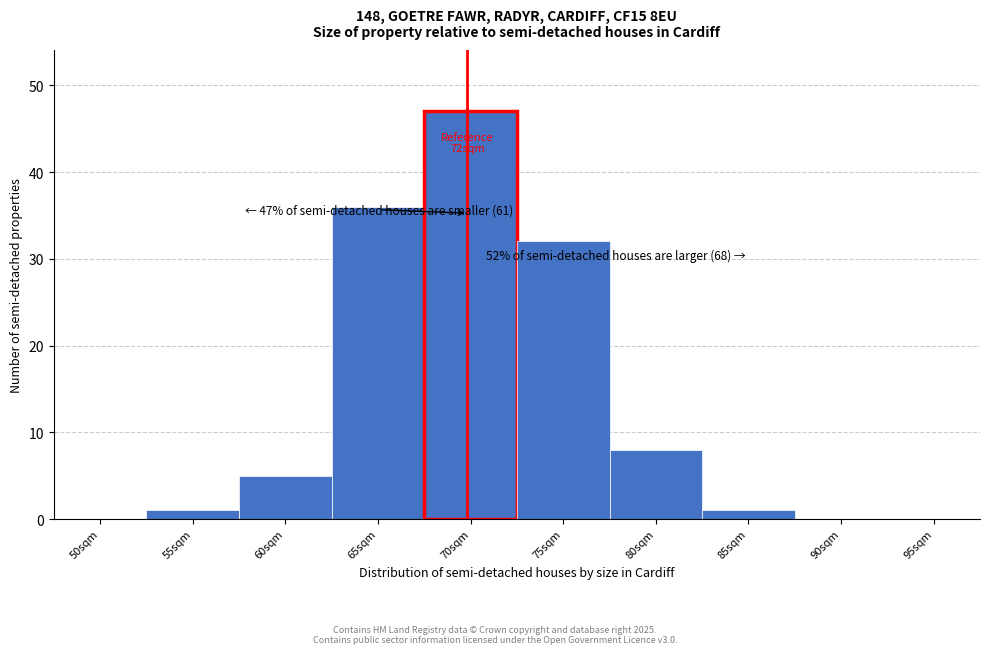

Reading left to right, transcribe all the data shown in this chart.

50sqm=0	55sqm=1	60sqm=5	65sqm=36	70sqm=47	75sqm=32	80sqm=8	85sqm=1	90sqm=0	95sqm=0